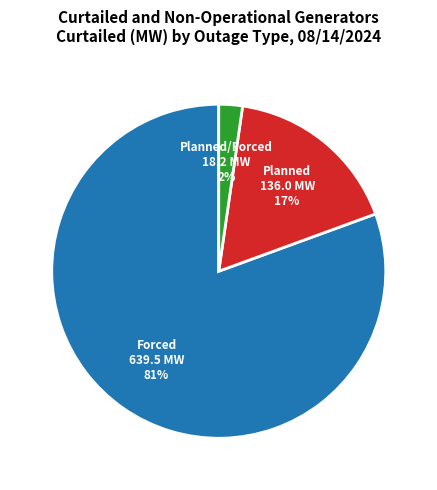

How many segments does this pie chart have?

3